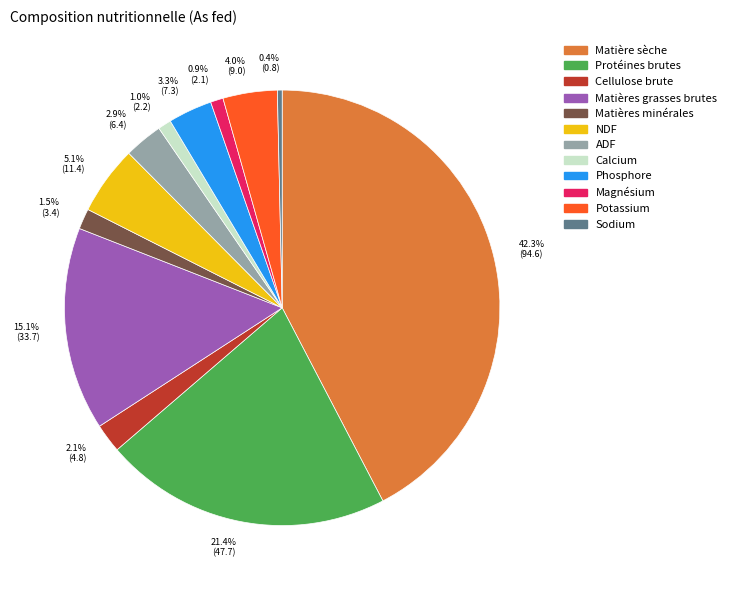

How many segments does this pie chart have?

12